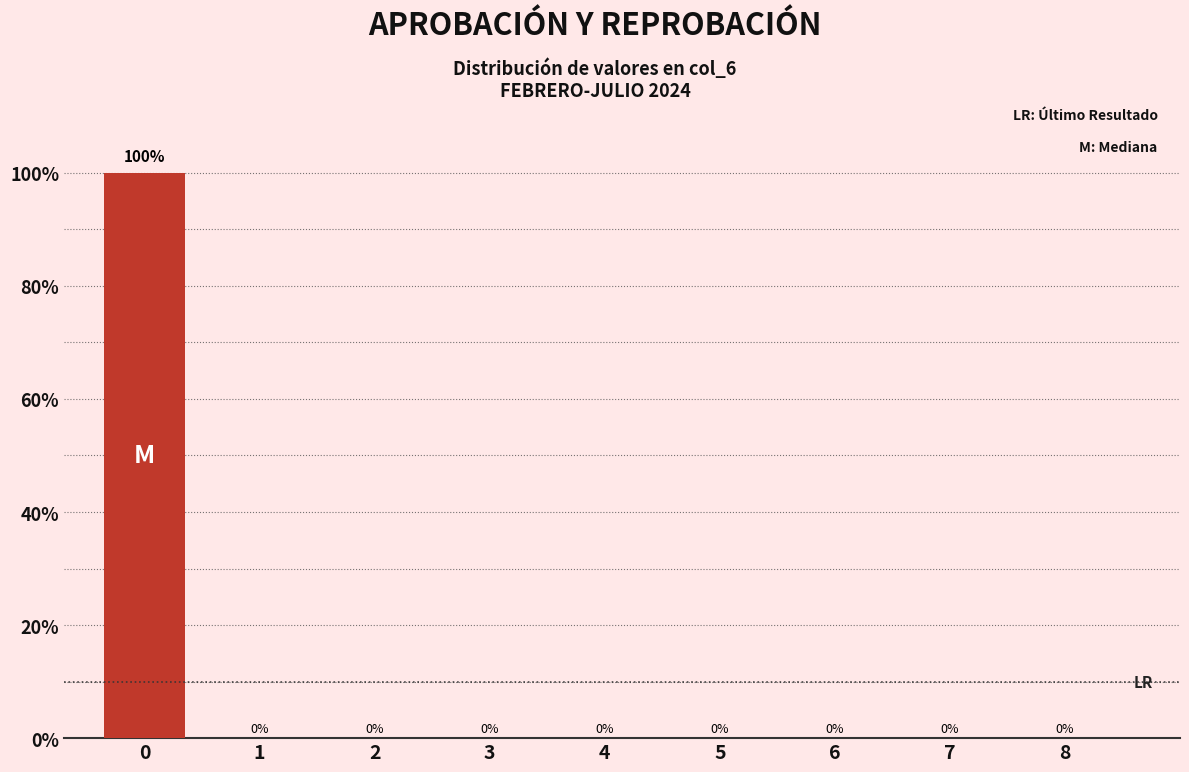

Reading left to right, extract all data points from this chart.

0=100	1=0	2=0	3=0	4=0	5=0	6=0	7=0	8=0